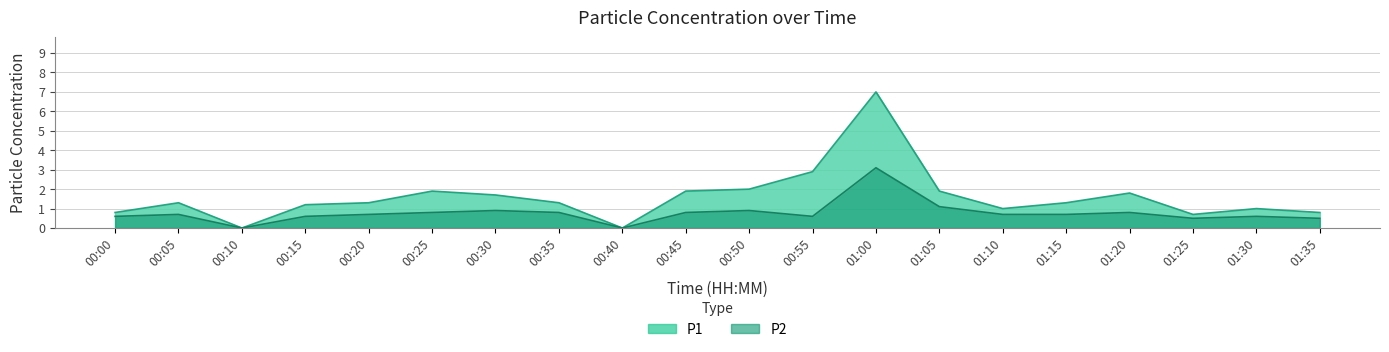

Does the chart display data point markers on the line(s)?

No